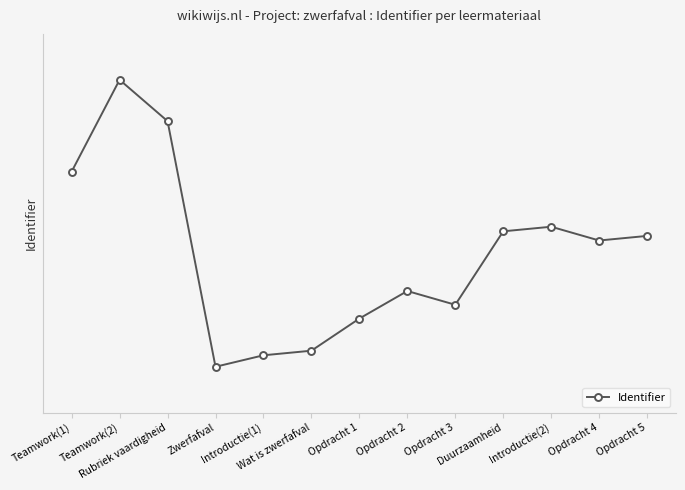

True or false: the data shows 9704615 at Wat is zwerfafval.

False